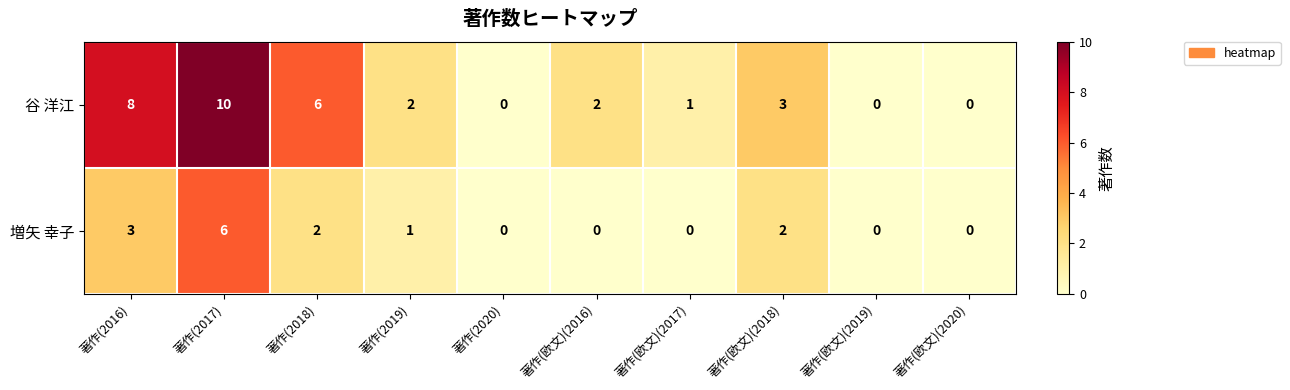

How many values in the 谷 洋江 series are below 2?

4